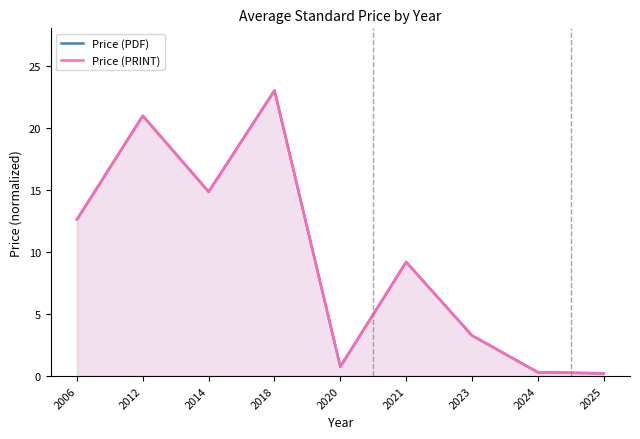

Where does the Price (PDF) series first go above 9?

2006